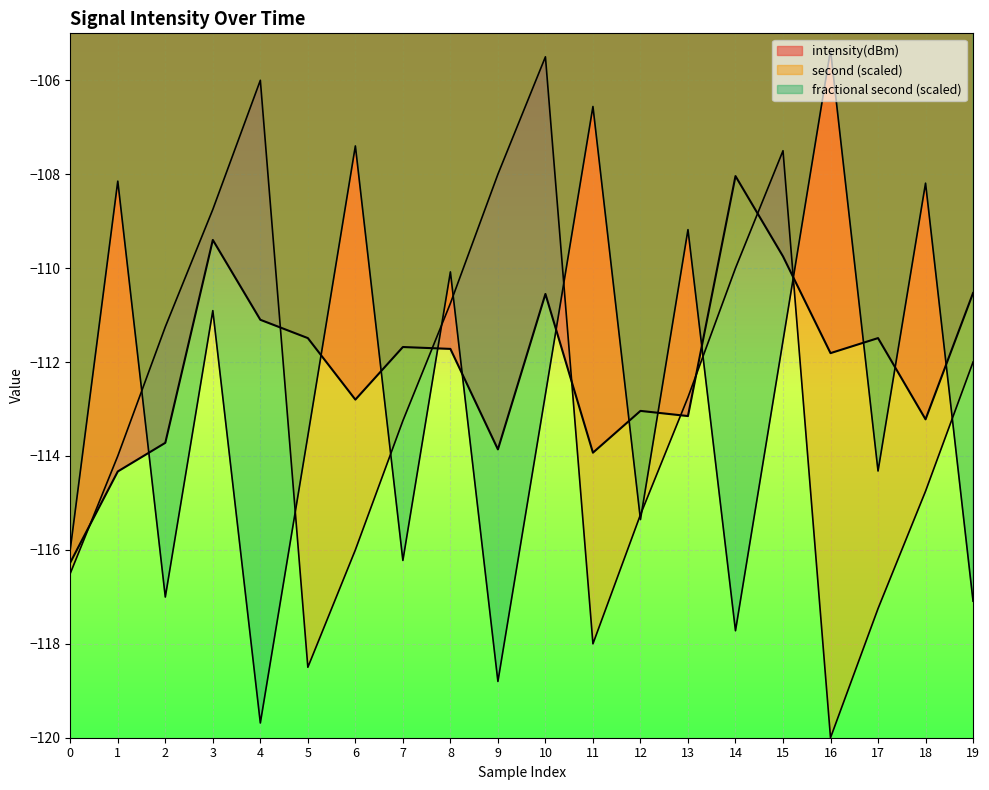

At which category is the sum across all series the highest?

10